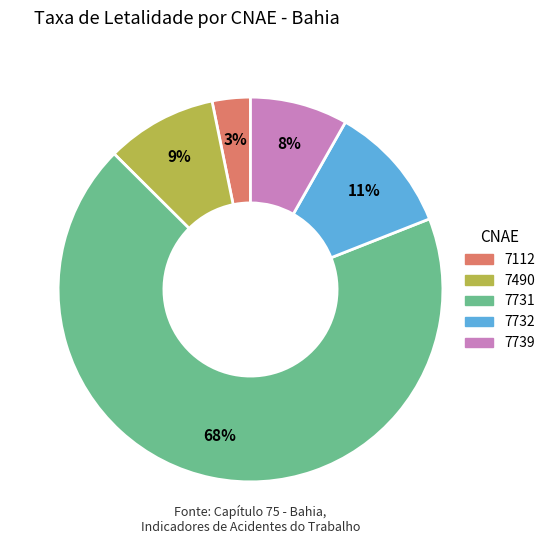

Combined, do 7490 and 7739 account for over 50%?

No